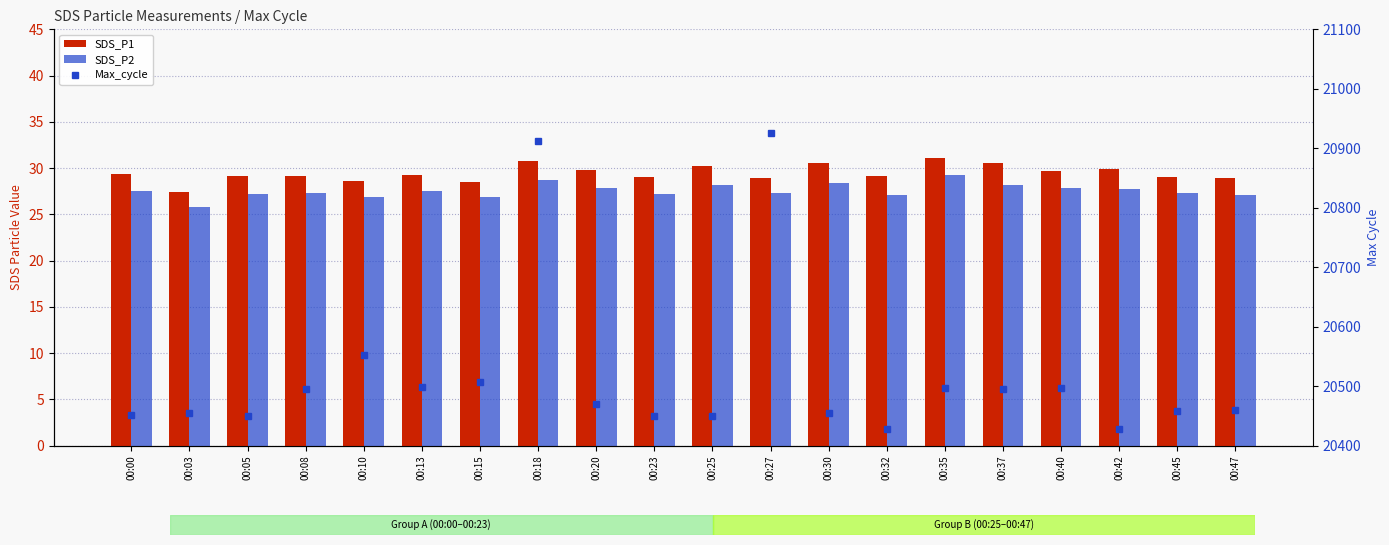

The SDS_P1 series shows 29.0 at 00:27. True or false?

True